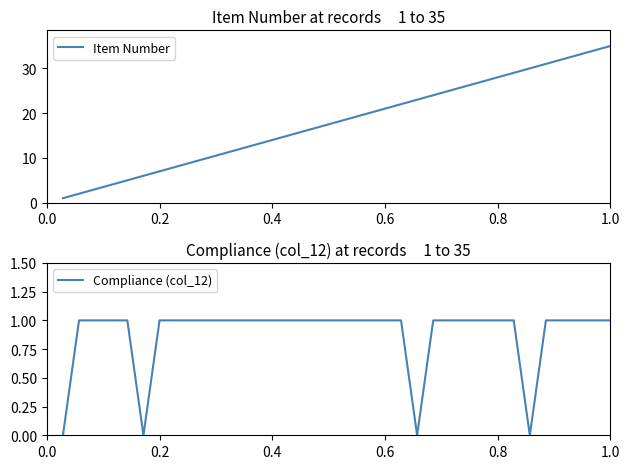

What is the maximum value shown in the chart?

35